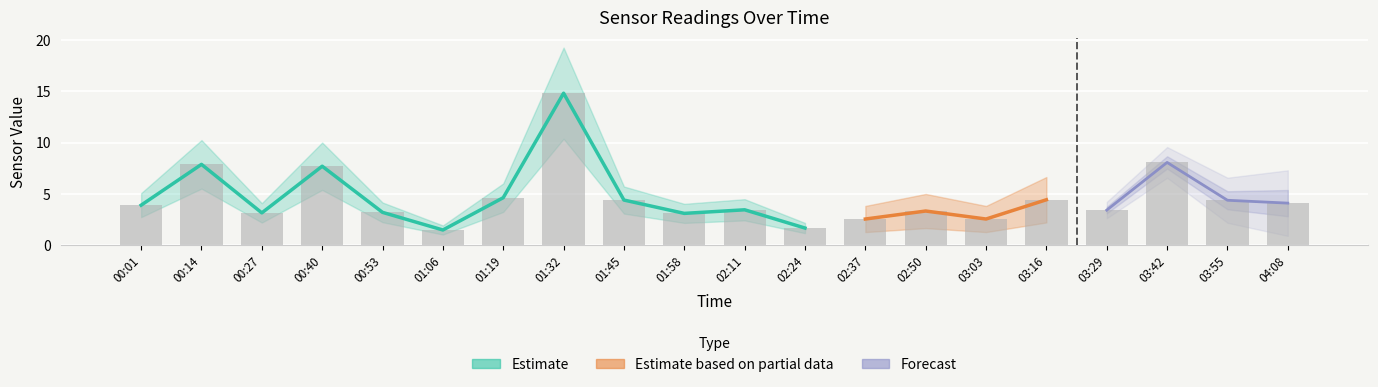

List the labels in order of value, smallest first.

01:06, 02:24, 02:37, 03:03, 01:58, 00:27, 00:53, 02:50, 03:29, 02:11, 00:01, 04:08, 03:55, 01:45, 03:16, 01:19, 00:40, 00:14, 03:42, 01:32